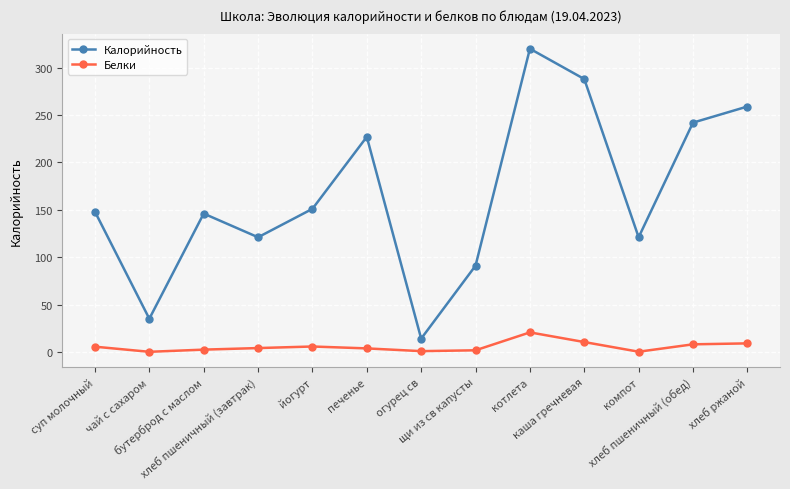

What is the total value across all series at бутерброд с маслом?

148.4